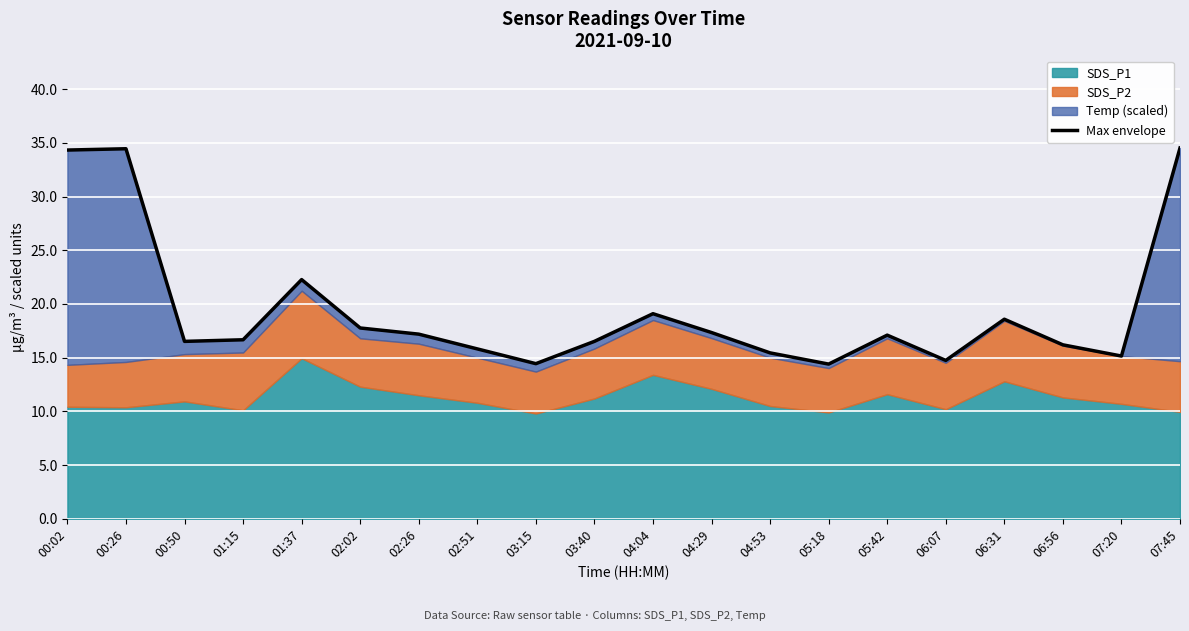

True or false: the data shows 17.3 at 04:29.

True